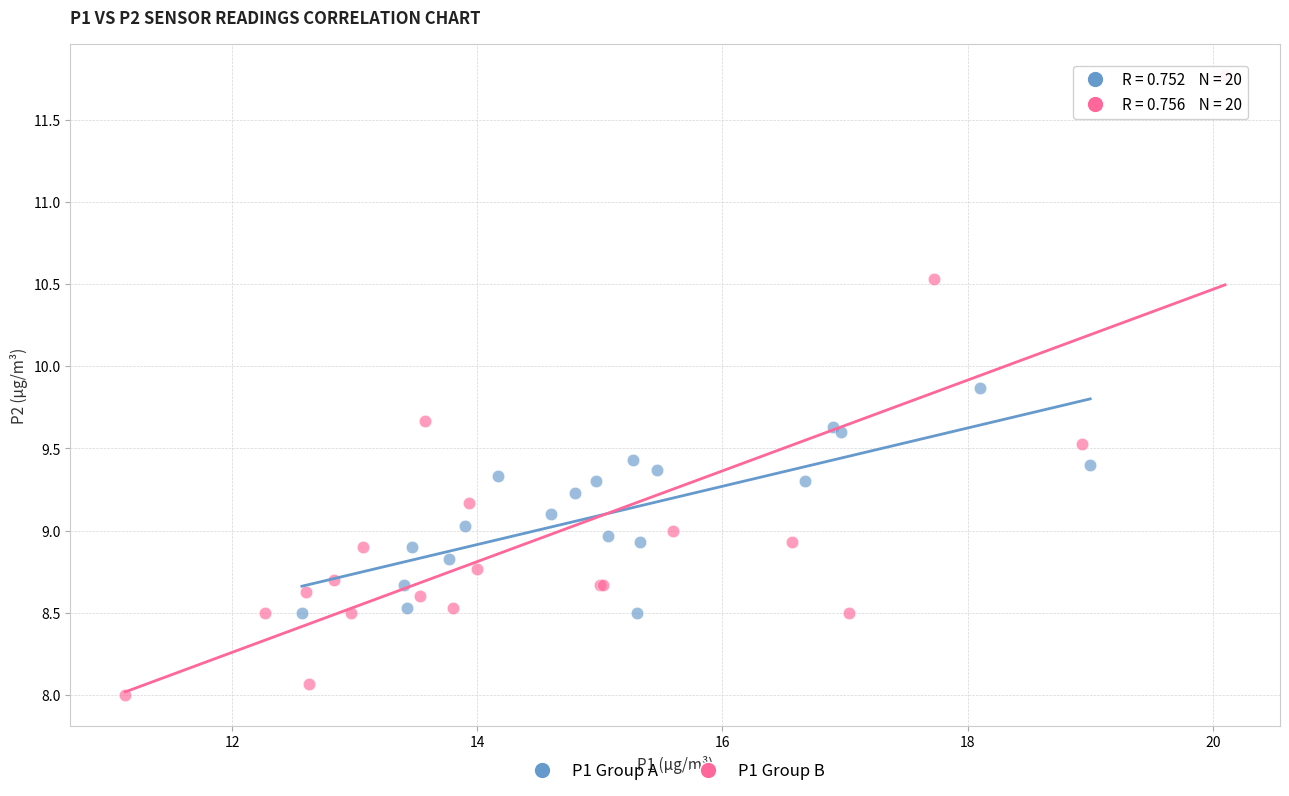

What are all the series names shown in the legend?

P1 Group A, P1 Group B